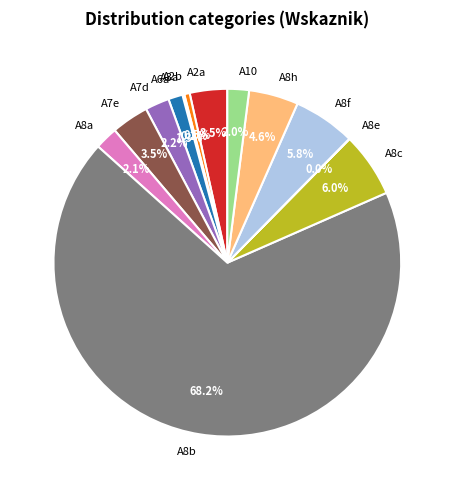

Which category has the biggest portion of the pie?

A8b